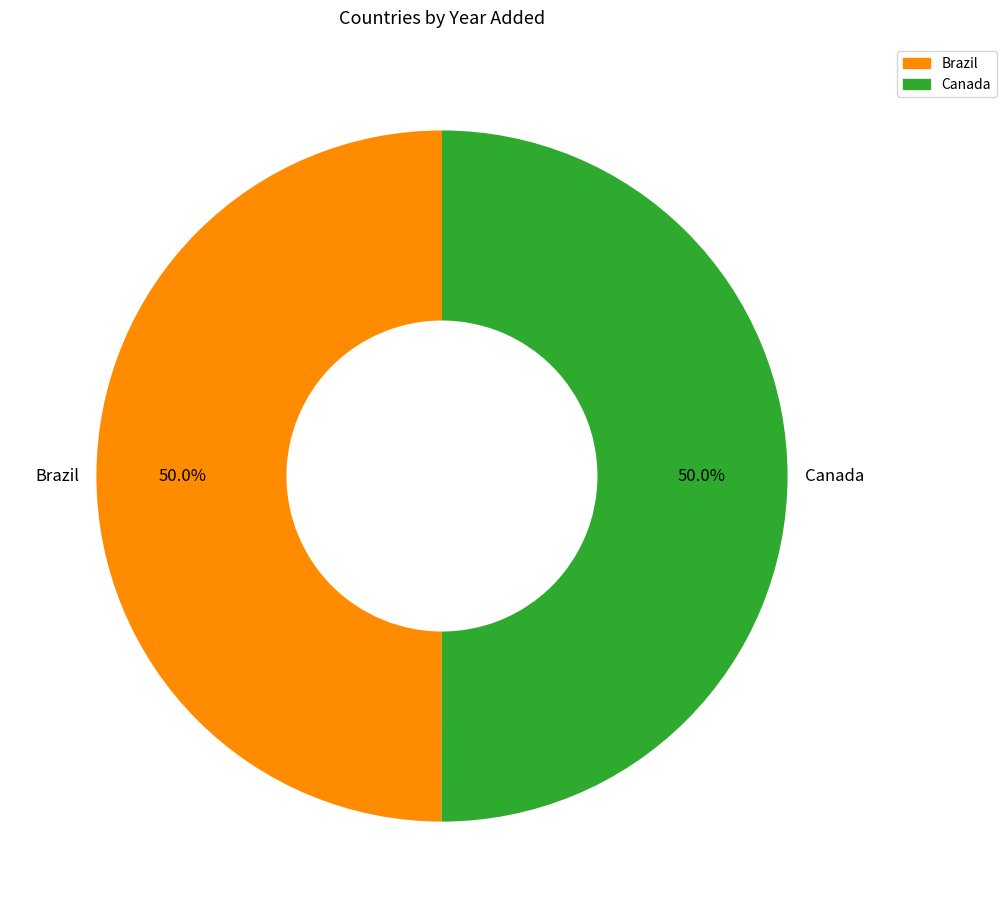

True or false: Brazil accounts for 38% of the total.

False